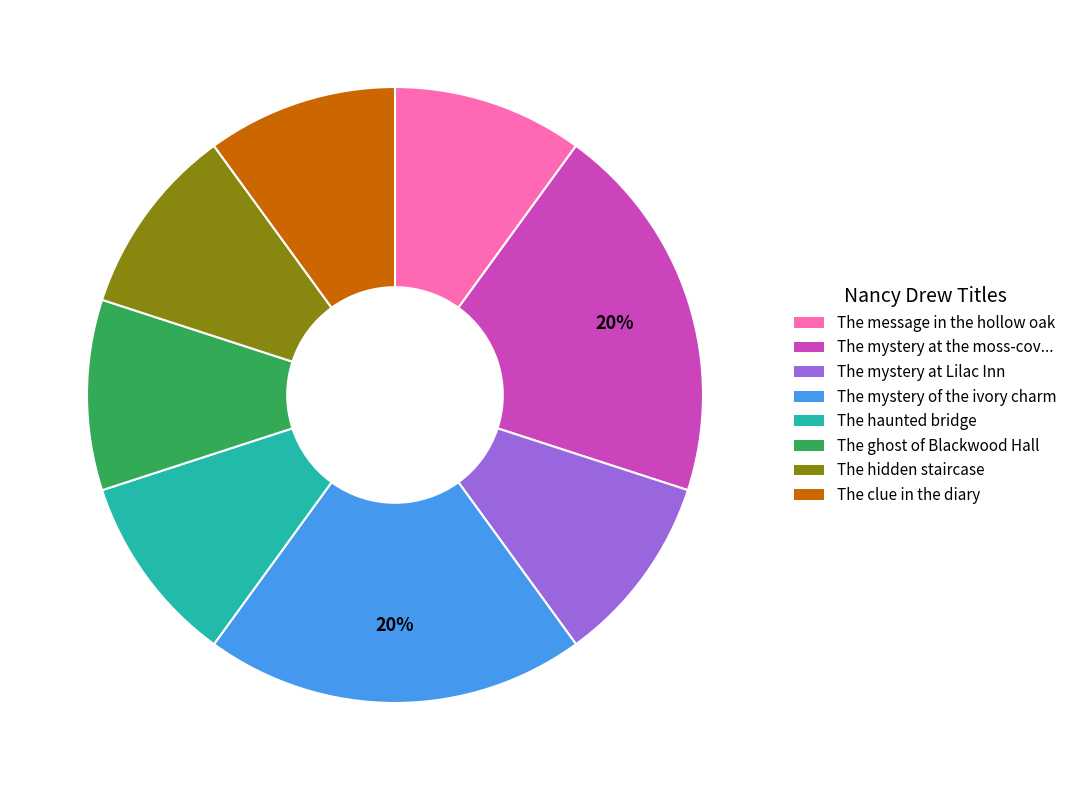

Is it true that The mystery of the ivory charm is 30% of the pie?

False